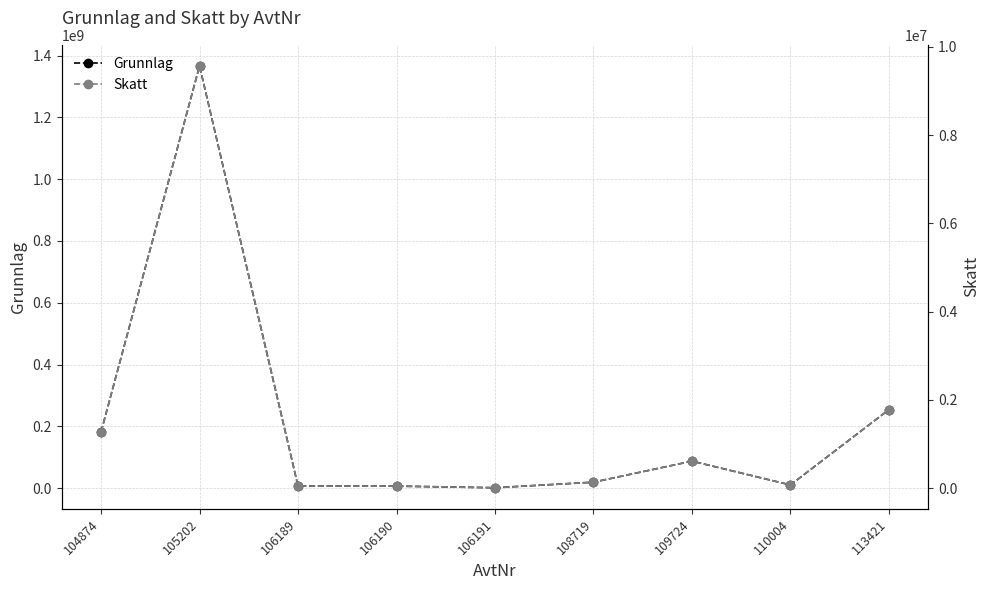

Rank the series at 104874 from lowest to highest value.

Skatt, Grunnlag